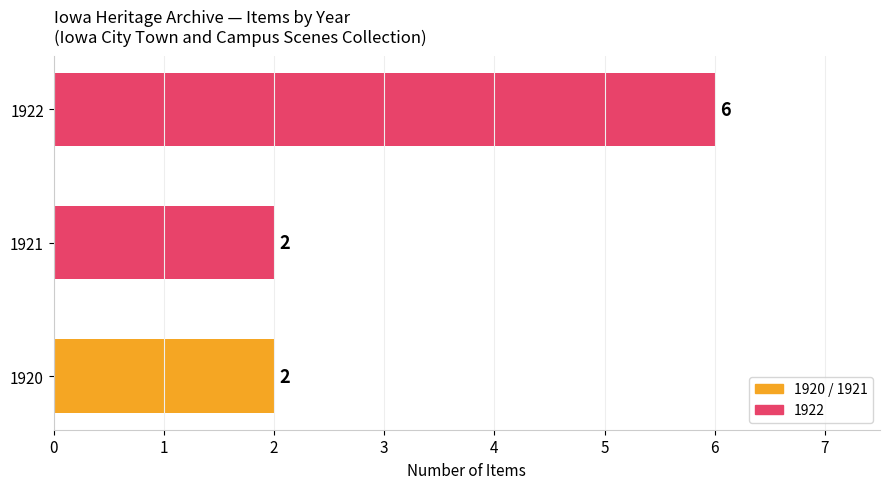

True or false: the data shows 2 at 1921.

True